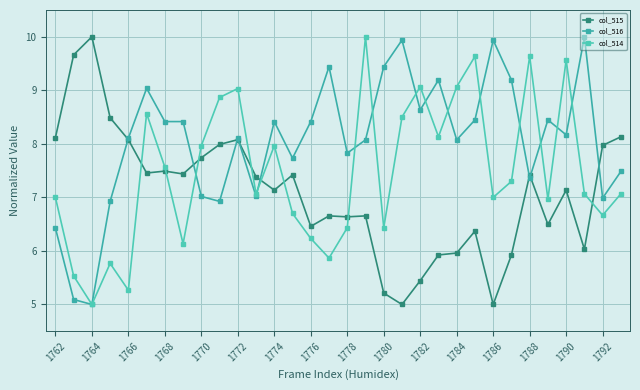

Which series has the widest spread of values?

col_515